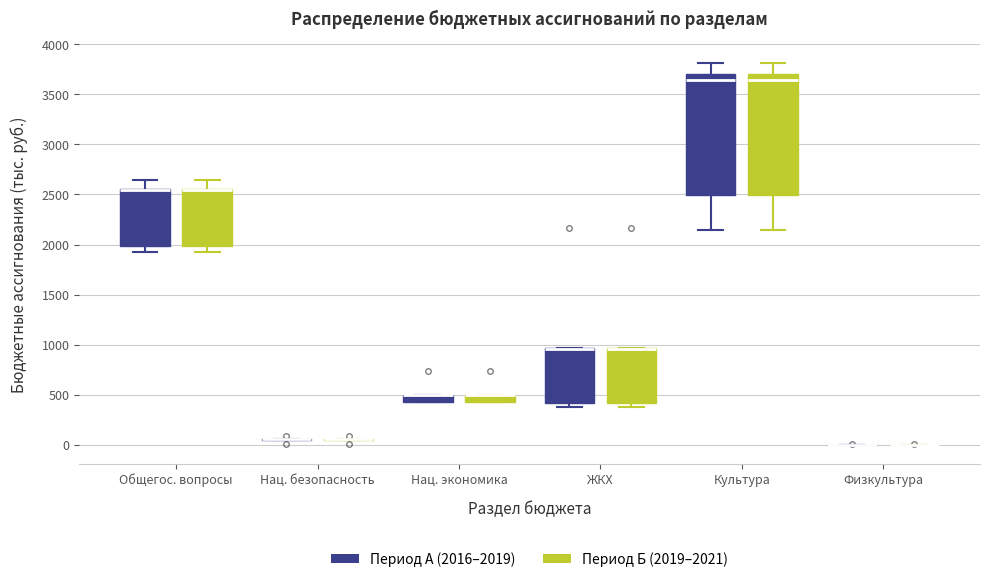

Where is the lower edge of the box for Культура (Период Б (2019–2021)) on the y-axis? The values are not printed on the chart, so give them approximately, as read against the axis.

2500